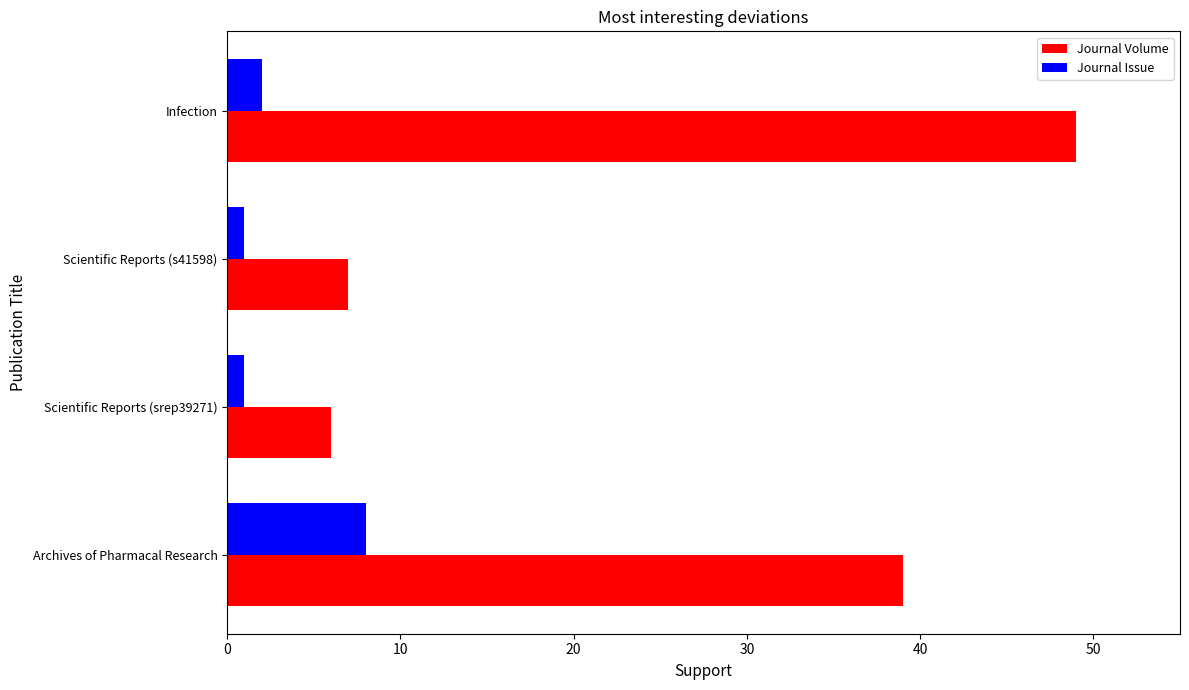

What is the average value of the Journal Volume series?

25